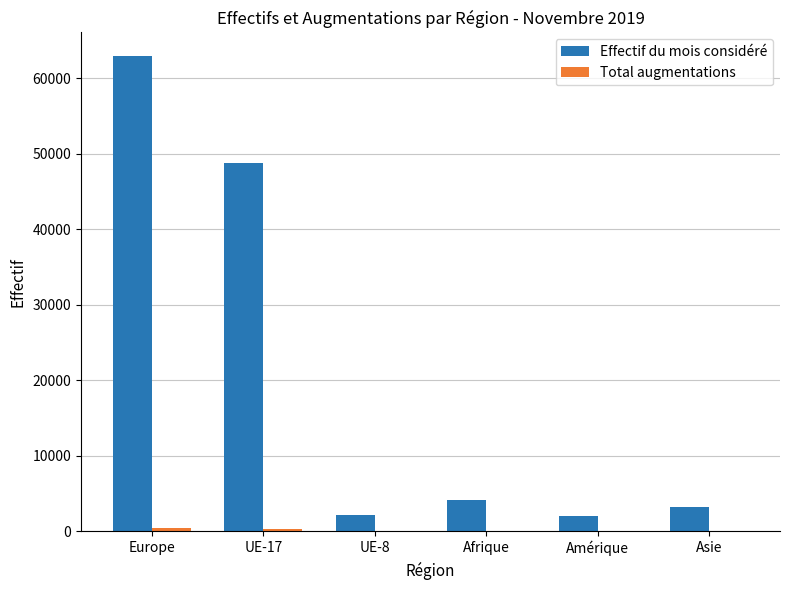

Which category has the highest value in the Effectif du mois considéré series?

Europe